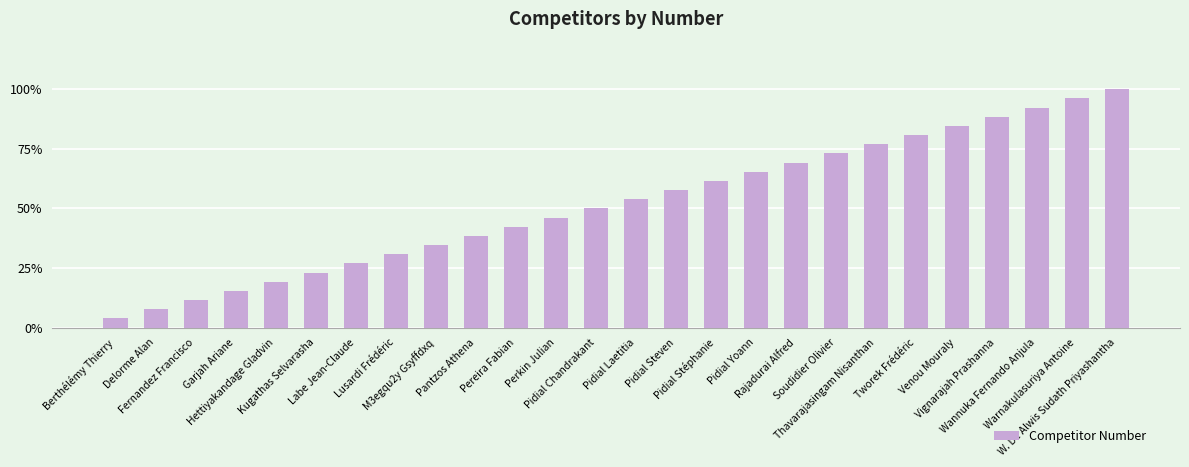

How many data points are above 53?

13